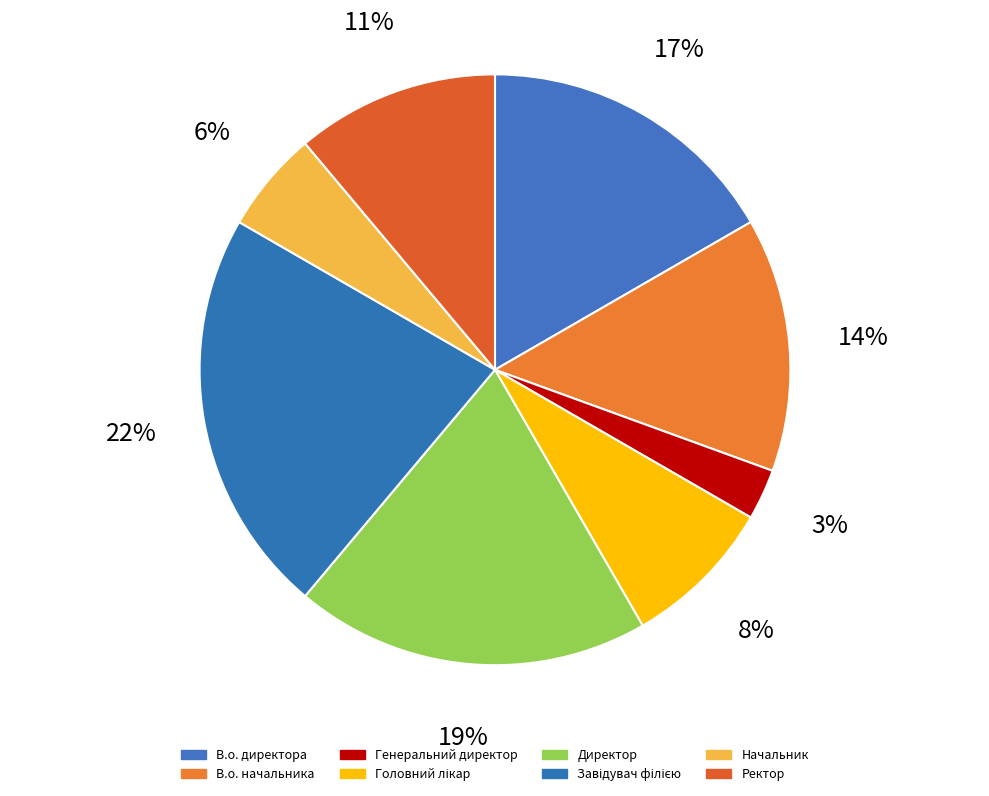

How many segments does this pie chart have?

8